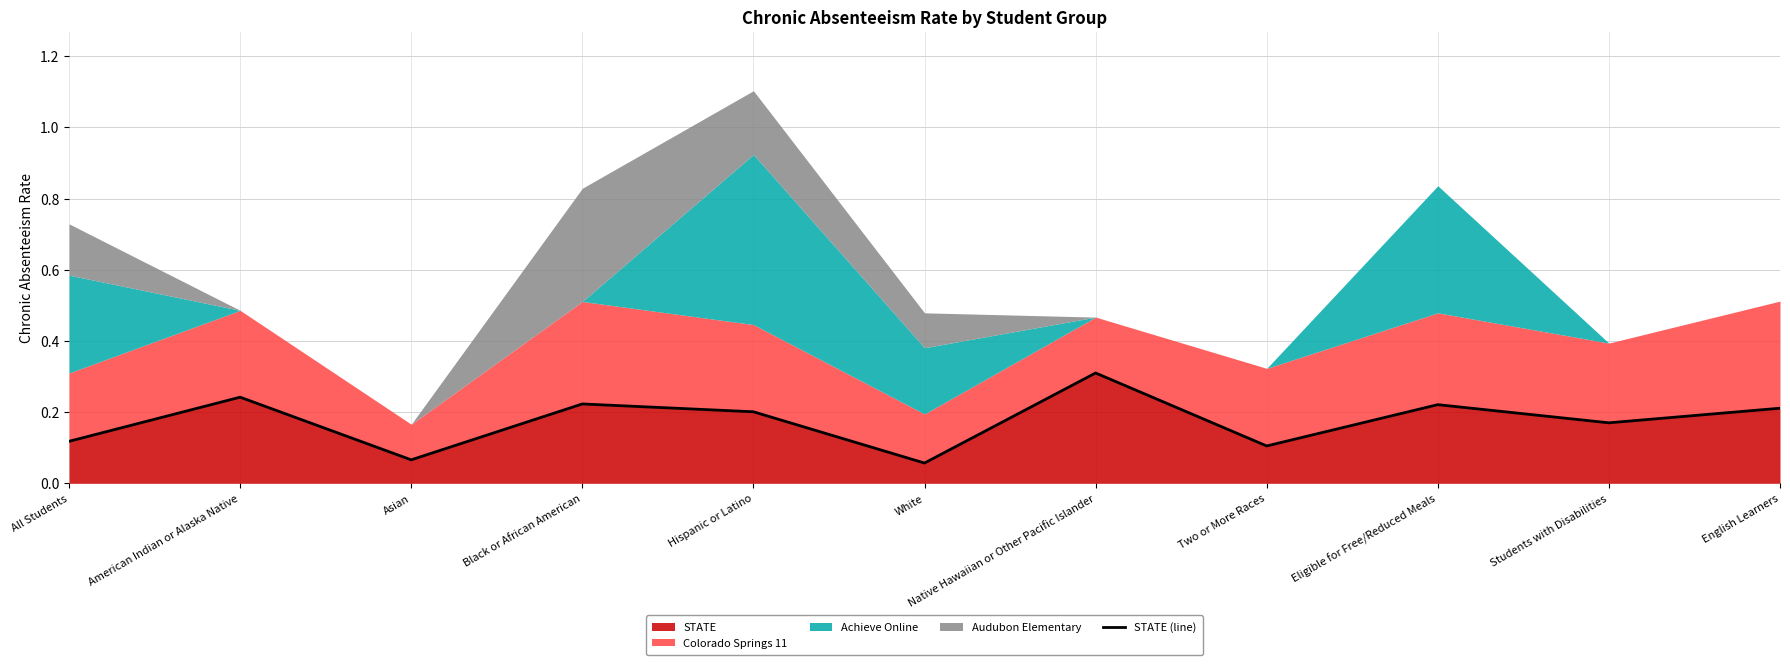

What is the difference between the values at Native Hawaiian or Other Pacific Islander and English Learners?

0.1